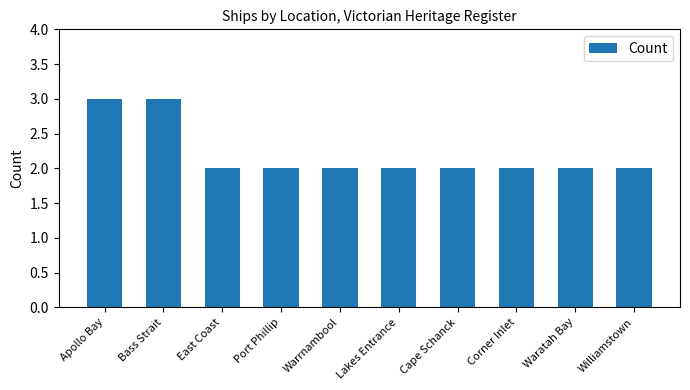

What is the sum of all values?

22